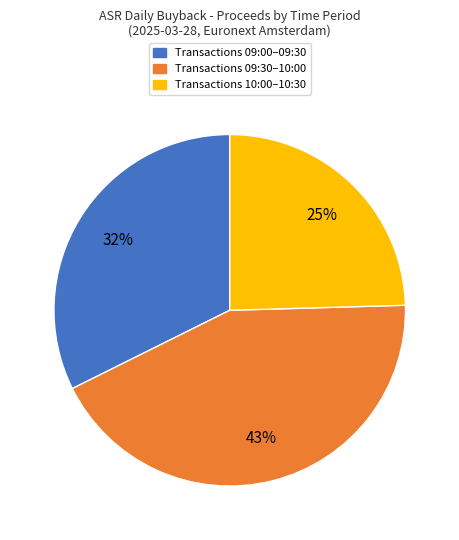

Is there a majority slice in this chart?

No